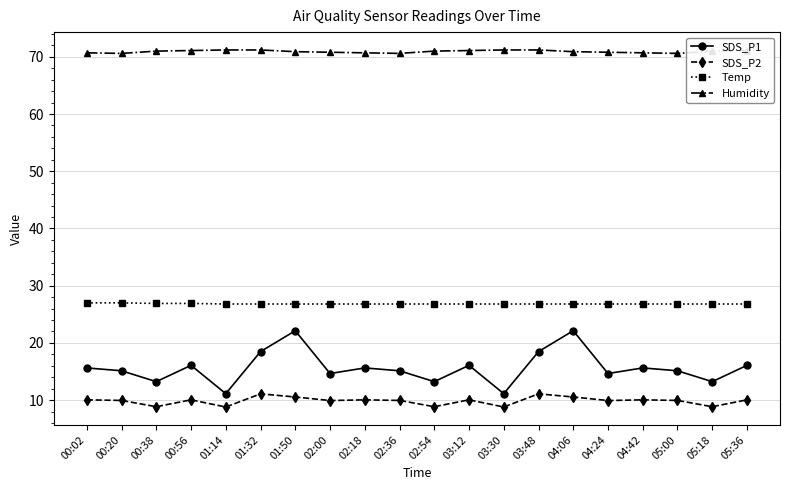

How many distinct data groups are displayed?

4